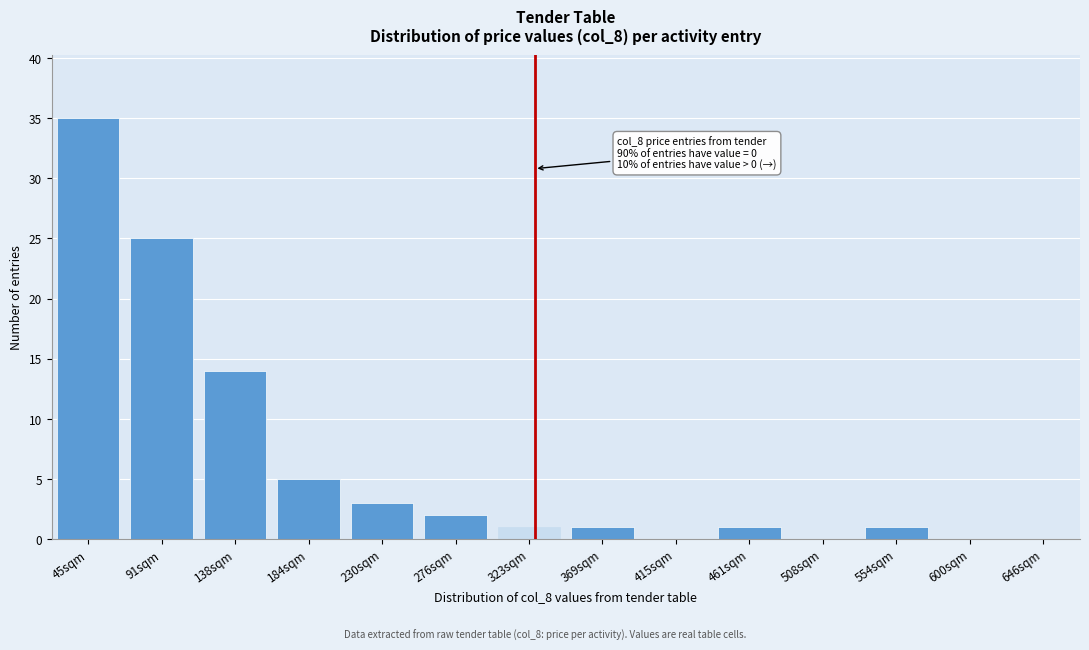

Reading left to right, extract all data points from this chart.

45sqm=35	91sqm=25	138sqm=14	184sqm=5	230sqm=3	276sqm=2	323sqm=1	369sqm=1	415sqm=0	461sqm=1	508sqm=0	554sqm=1	600sqm=0	646sqm=0